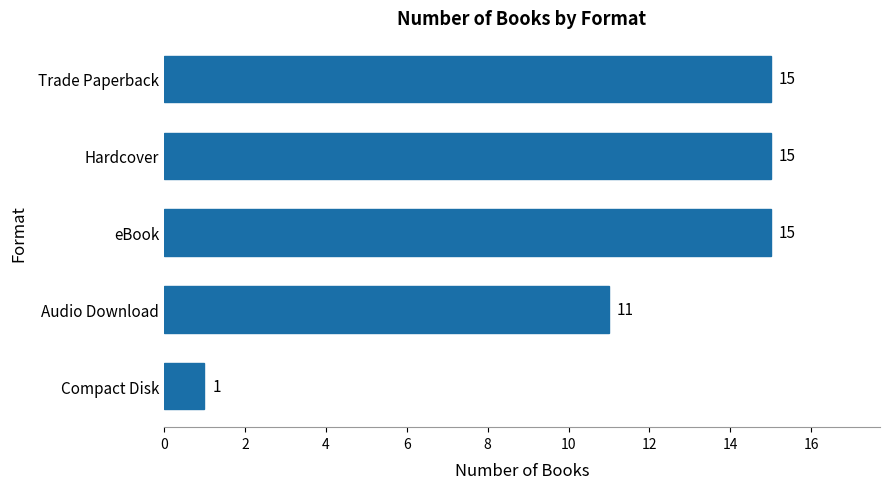

Reading bottom to top, transcribe all the data shown in this chart.

1	11	15	15	15